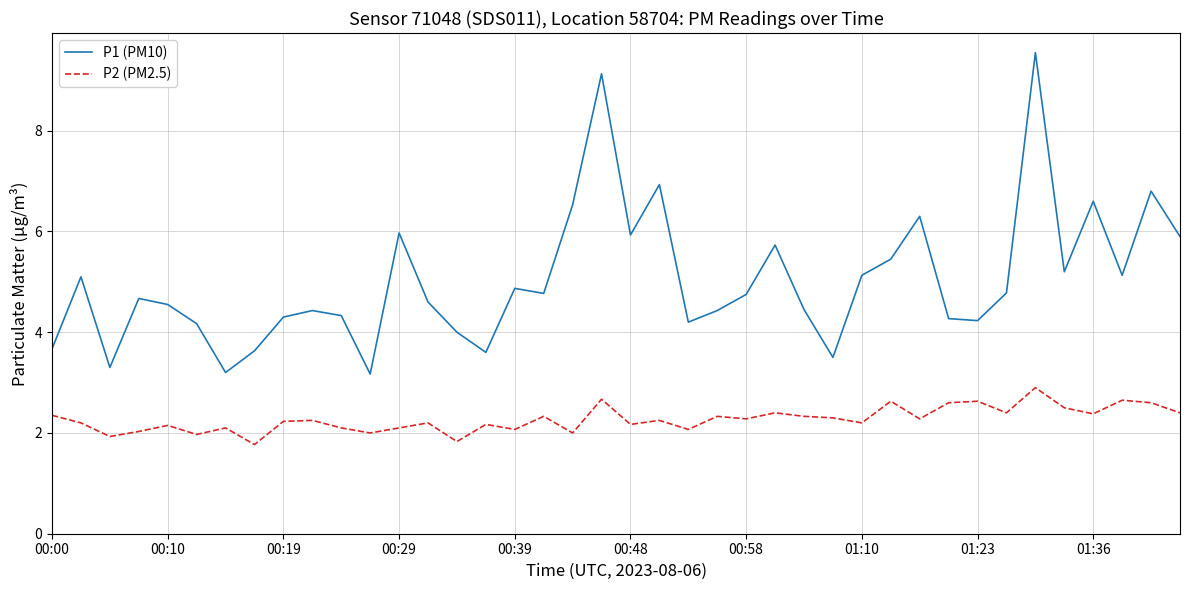

What is the difference between the maximum and minimum values in the P1 (PM10) series?

6.4